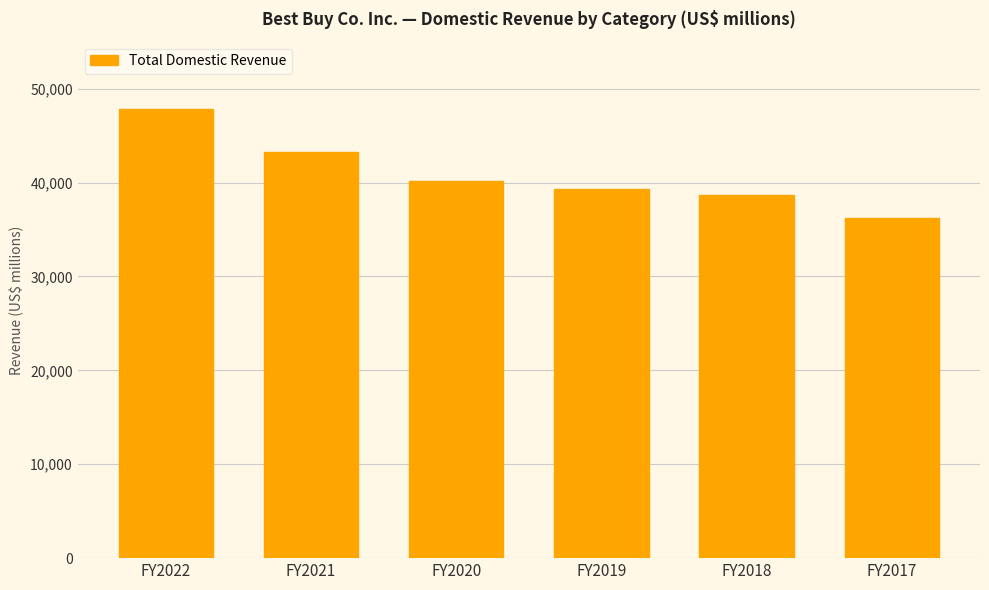

Is it true that the value at FY2022 is 47830?

True